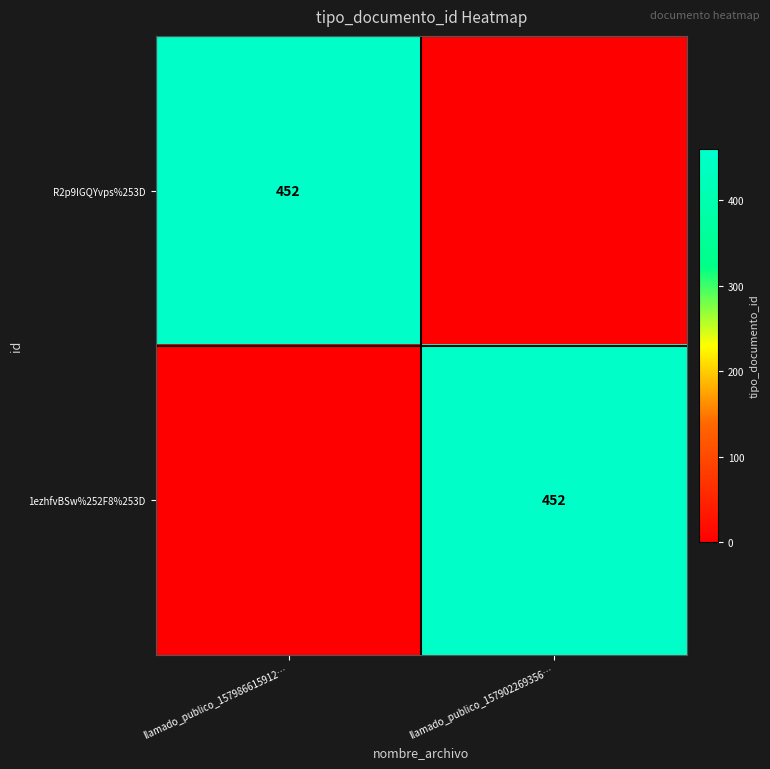

True or false: 1ezhfvBSw%252F8%253D has a value of 721 at llamado_publico_157902269356….

False